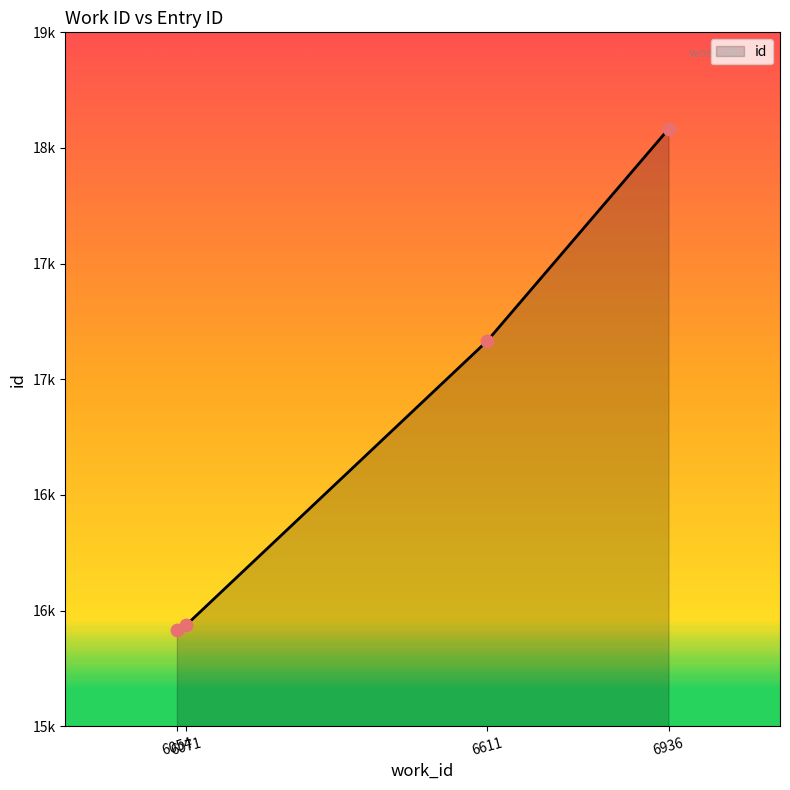

Approximately how many times larger is the value at 6071 compared to 6611?

0.9